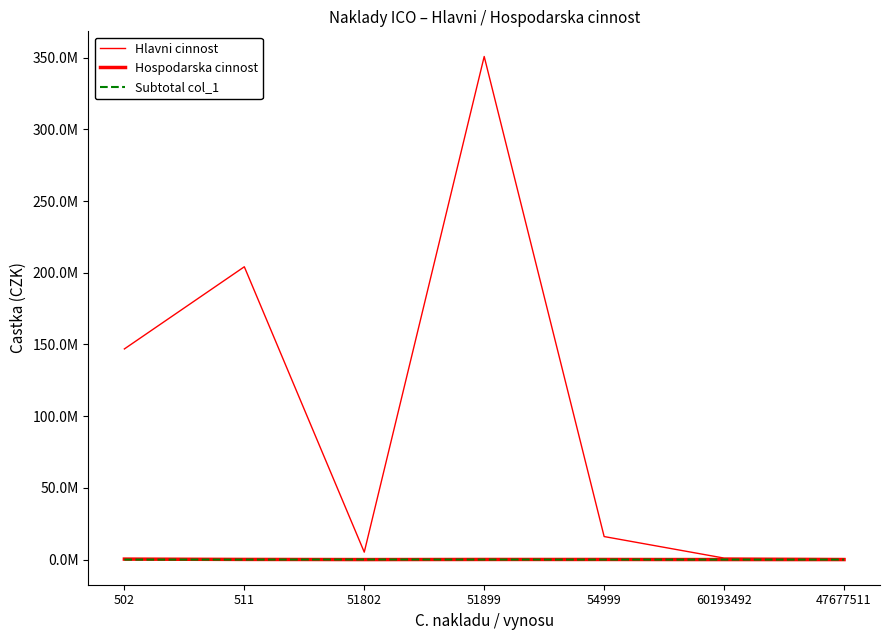

Which series has the largest range (max minus min)?

Hlavni cinnost